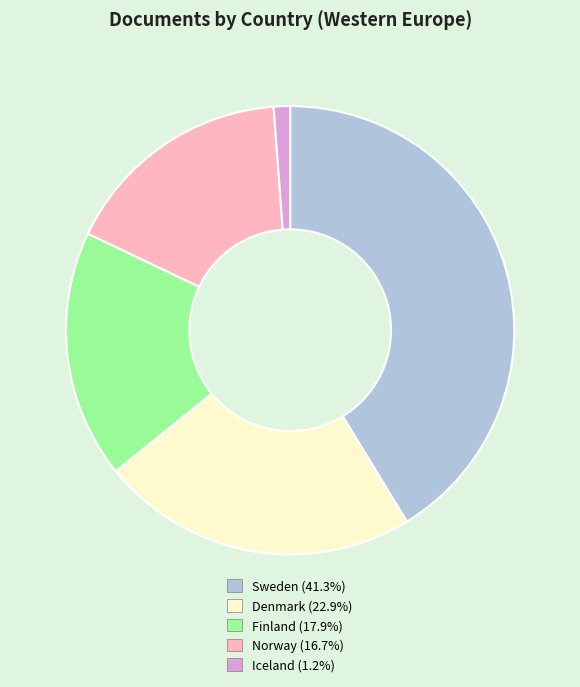

Is there any slice that represents more than half of the pie?

No